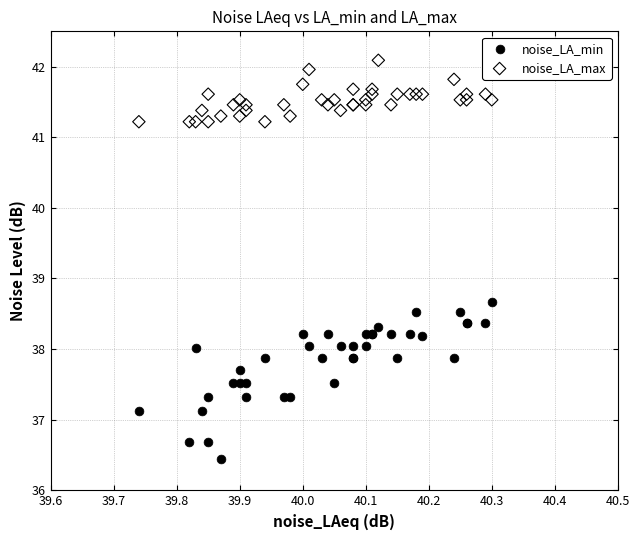

Which series has the widest spread of Y values?

noise_LA_min